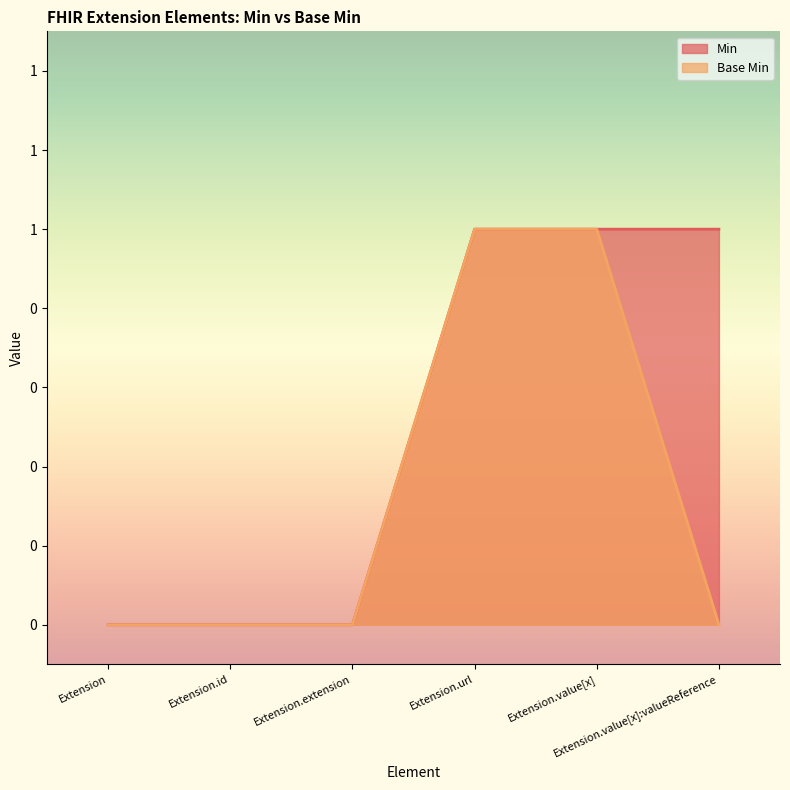

How many values in Base Min are above zero?

2